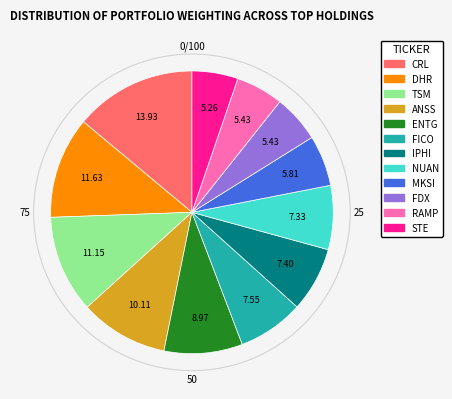

Count the number of slices in the pie.

12